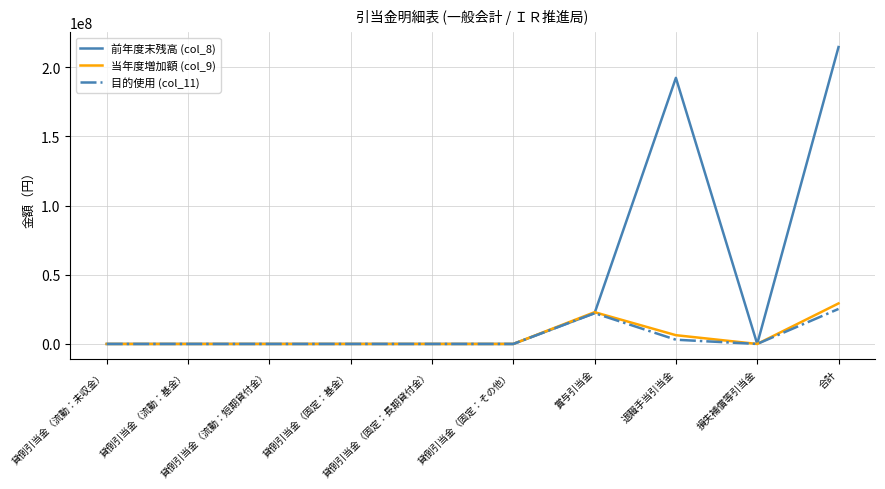

What is the greatest value displayed?

214499435